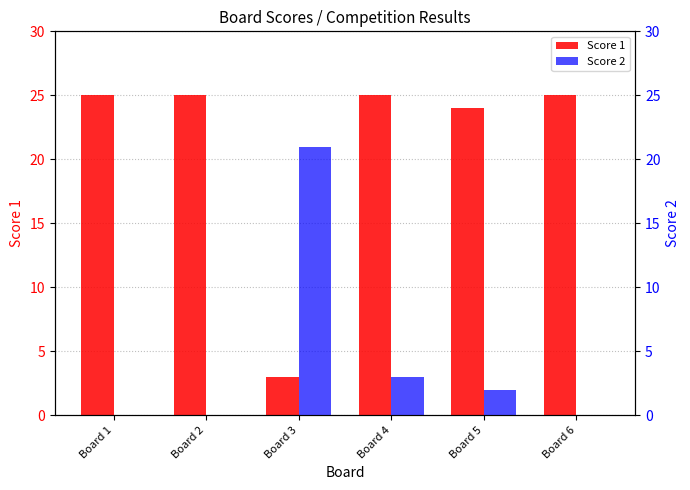

What value does the Score 1 series have at Board 1?

25